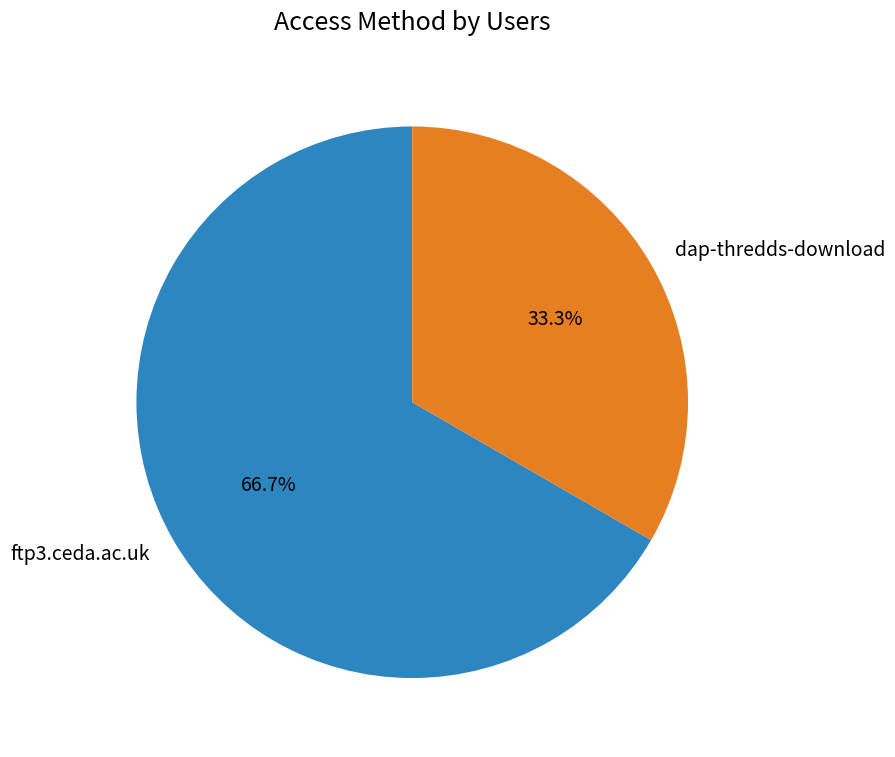

What percentage is the dap-thredds-download slice, to the nearest percent?

33%